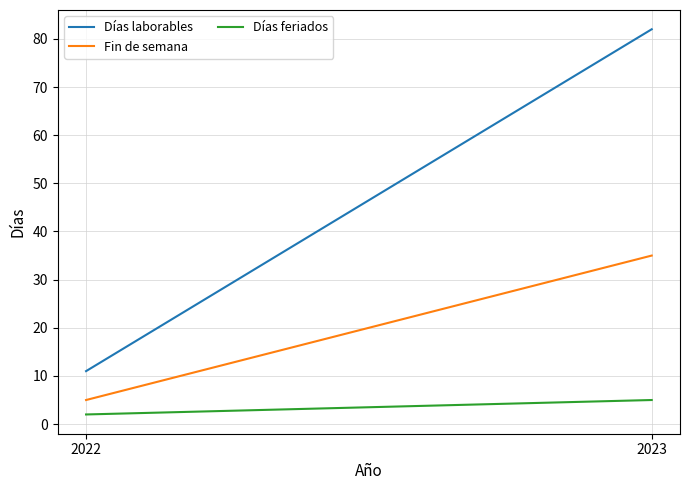

Read the Fin de semana value at 2023.

35